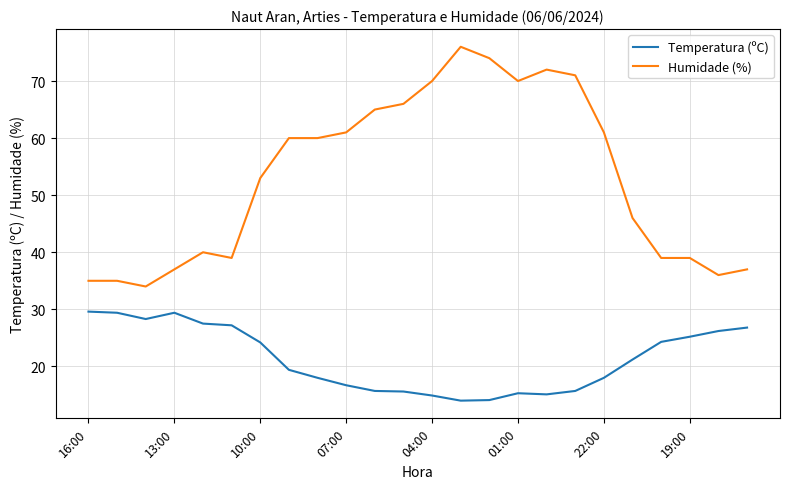

Does the chart display data point markers on the line(s)?

No